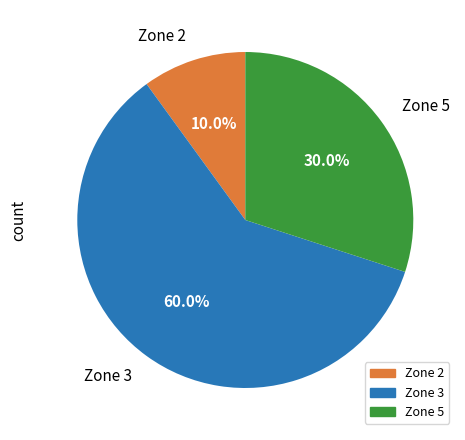

To the nearest percent, what is the difference between the largest and smallest slice percentages?

50%